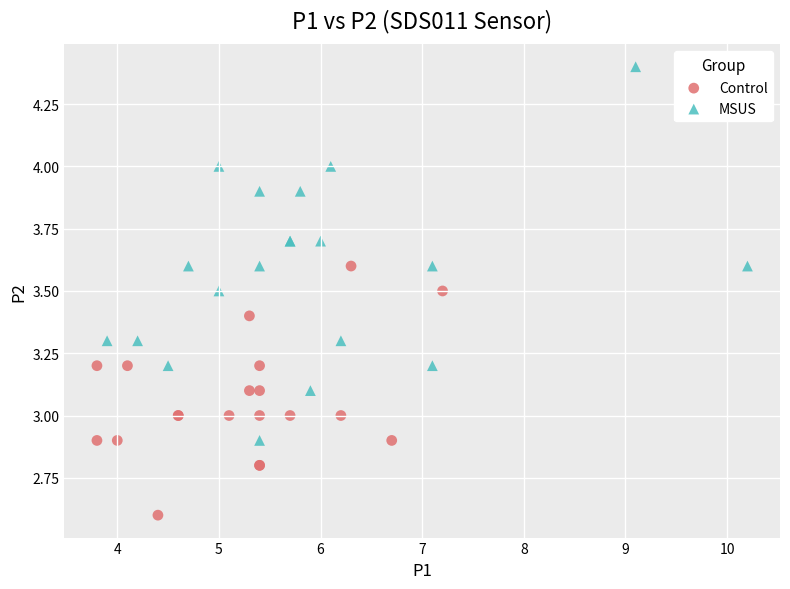

Which series reaches the minimum Y coordinate?

Control